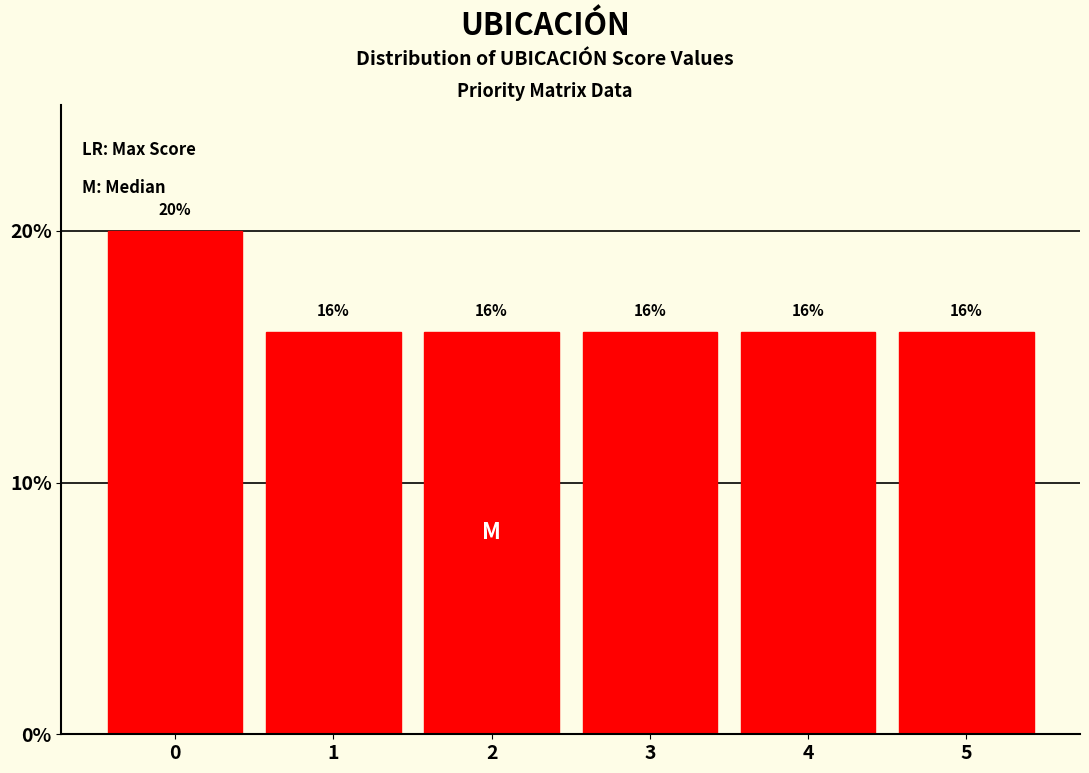

Reading left to right, transcribe all the data shown in this chart.

0=20	1=16	2=16	3=16	4=16	5=16